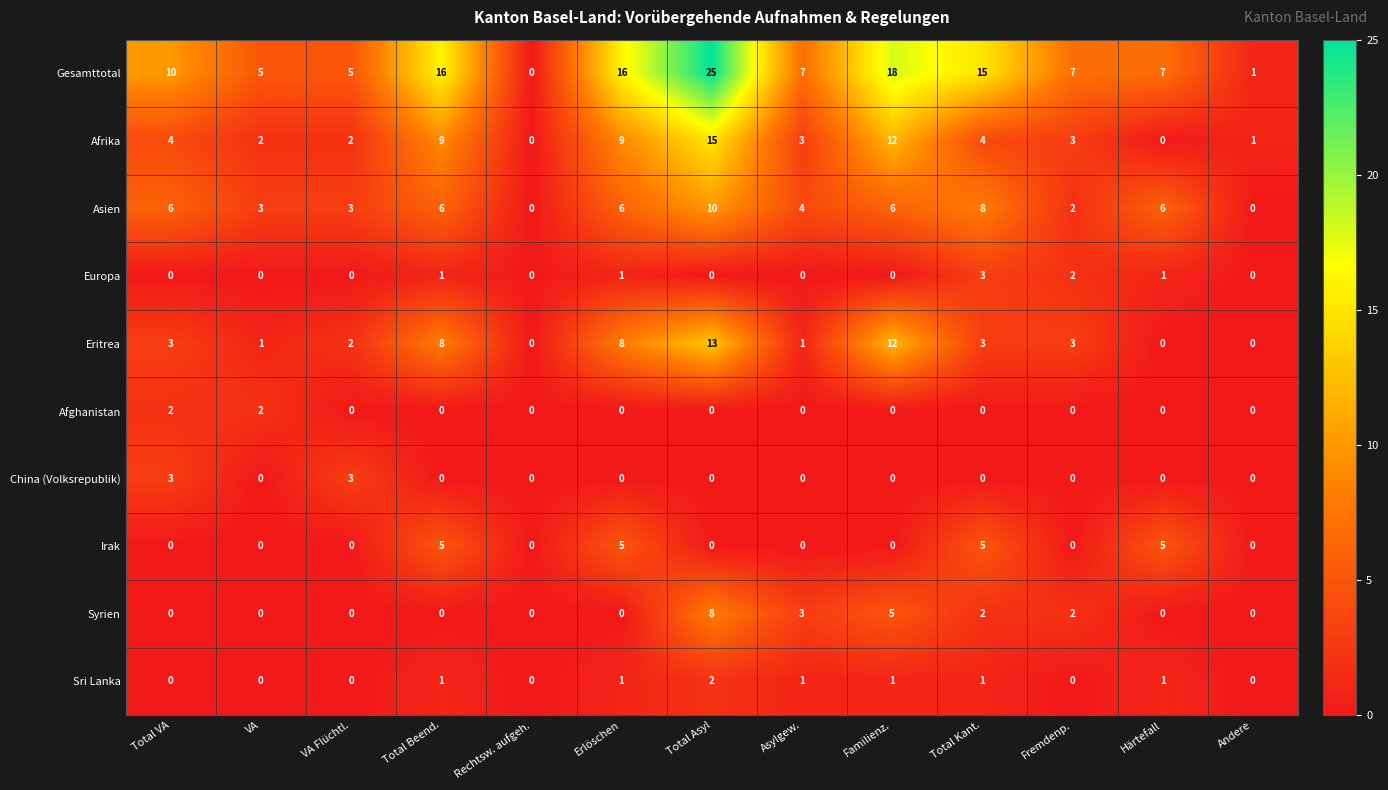

At which label does Gesamttotal reach its minimum?

Rechtsw. aufgeh.